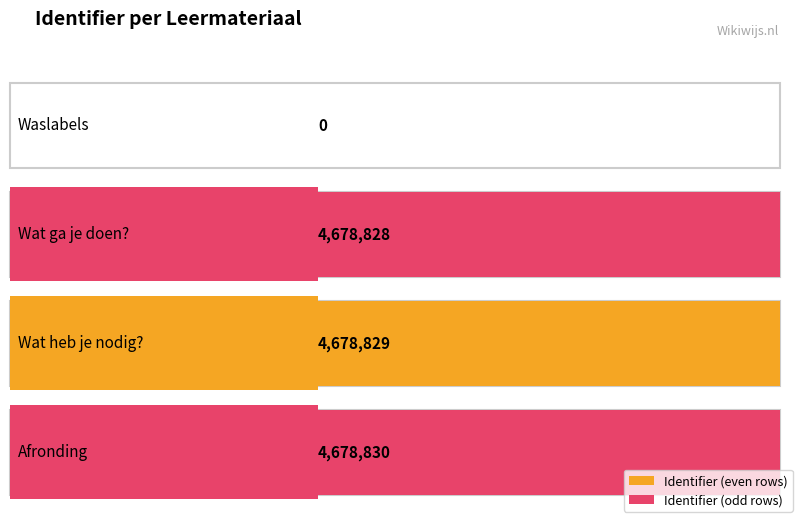

Reading left to right, what are all the values shown in this chart?

Waslabels=0	Wat ga je doen?=4678828	Wat heb je nodig?=4678829	Afronding=4678830